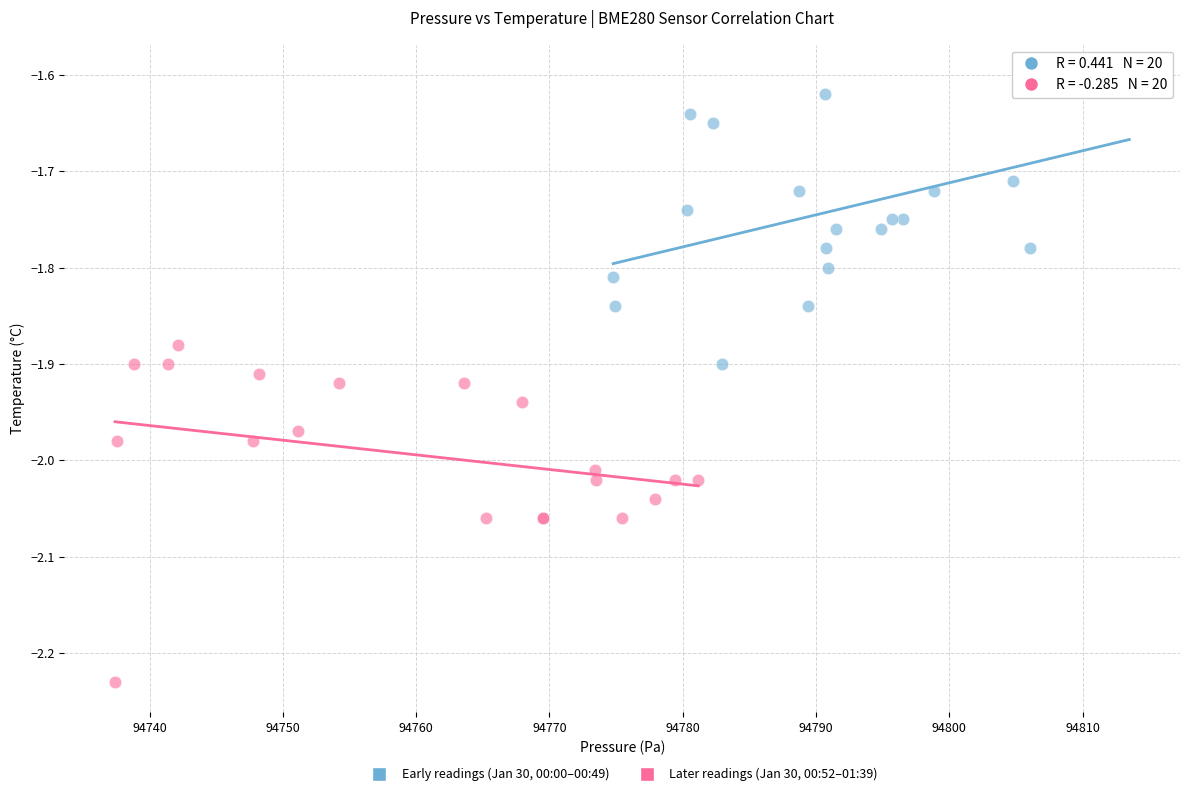

Which series reaches the minimum Y coordinate?

Later readings (Jan 30, 00:52–01:39)